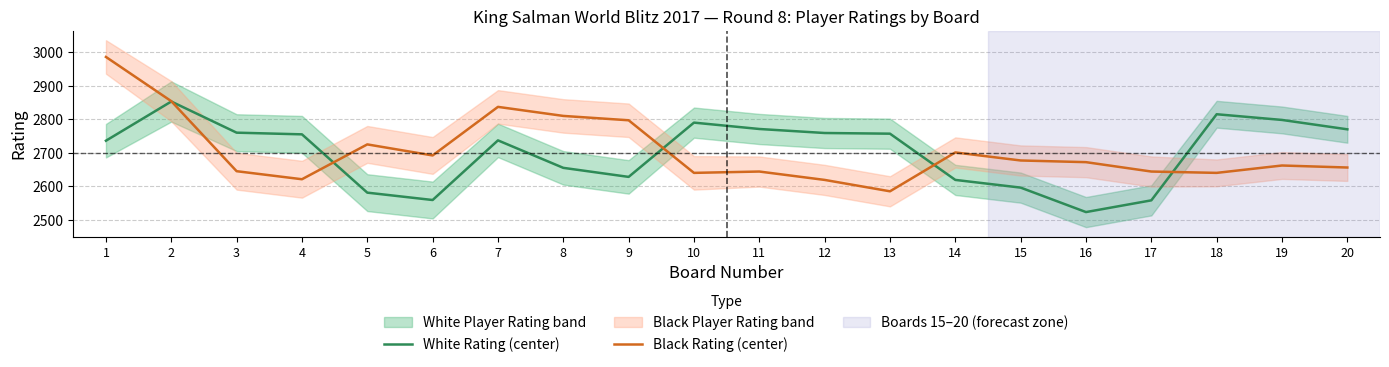

In Black Rating (center), how many points are higher than both neighbors (excluding endpoints)?

5